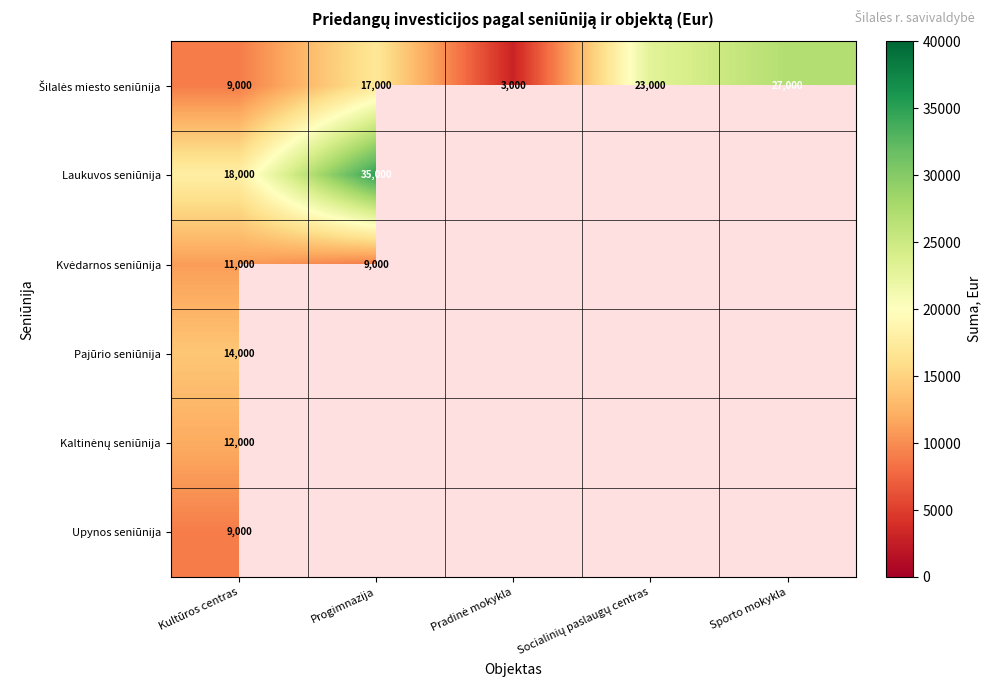

True or false: Upynos seniūnija has a value of 9000 at Kultūros centras.

True